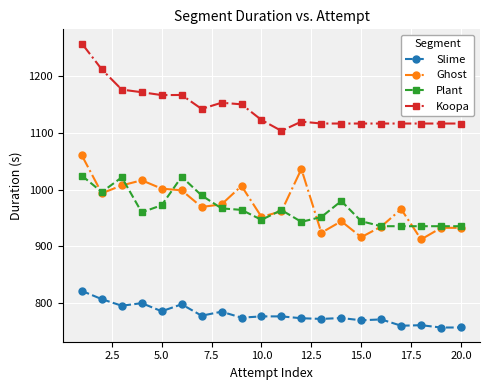

Rank the series by their maximum value, from highest to lowest.

Koopa, Ghost, Plant, Slime